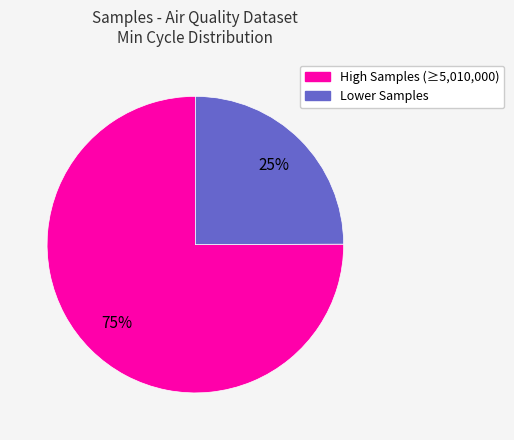

Is there any slice that represents more than half of the pie?

Yes